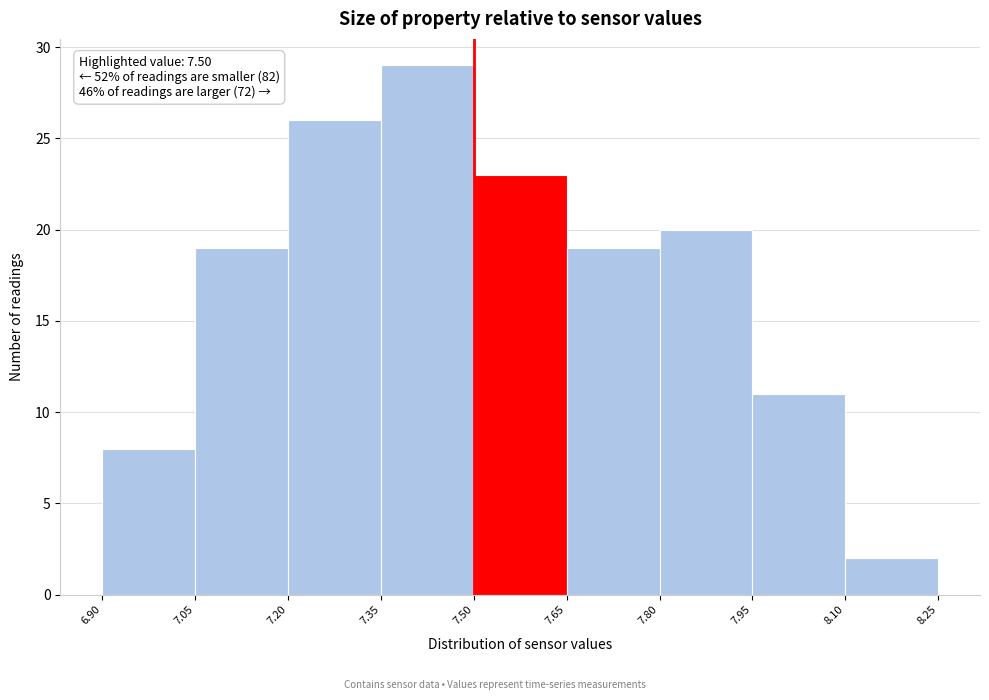

Over which range of the x-axis is the bar tallest?

7.35 to 7.50